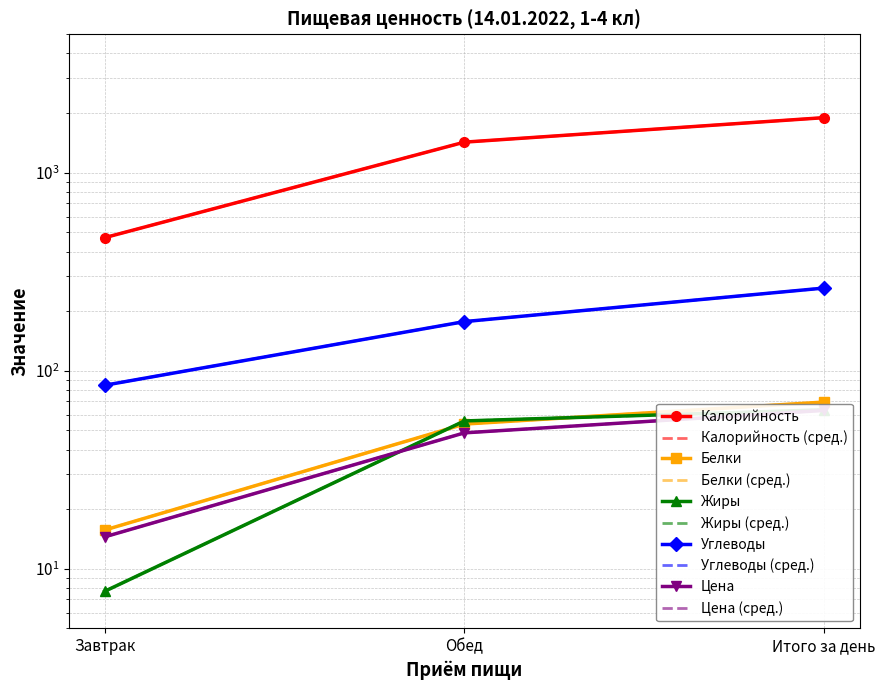

What is the total value across all series at Завтрак?

592.4